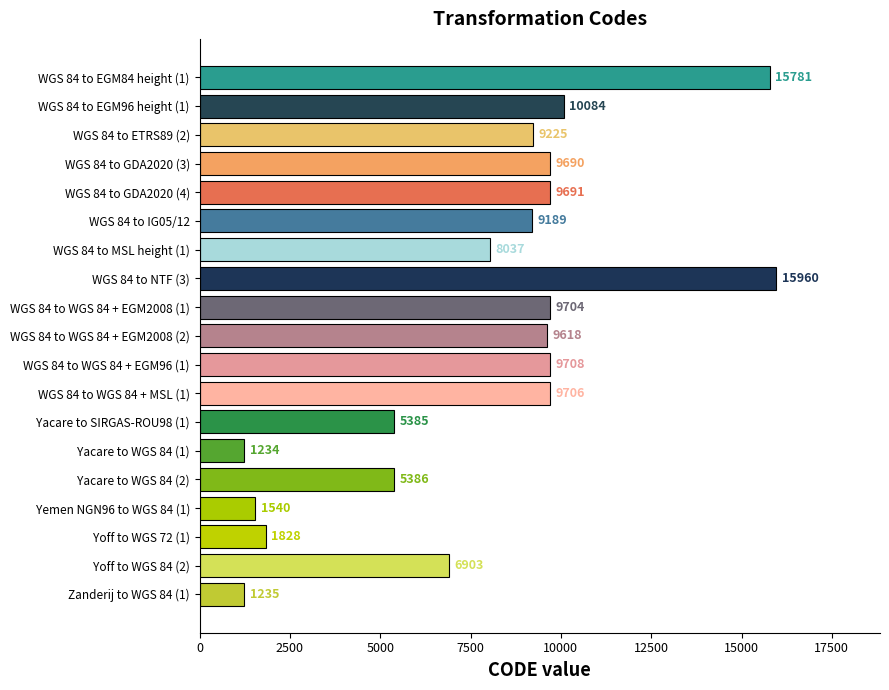

How many series are shown in this chart?

1